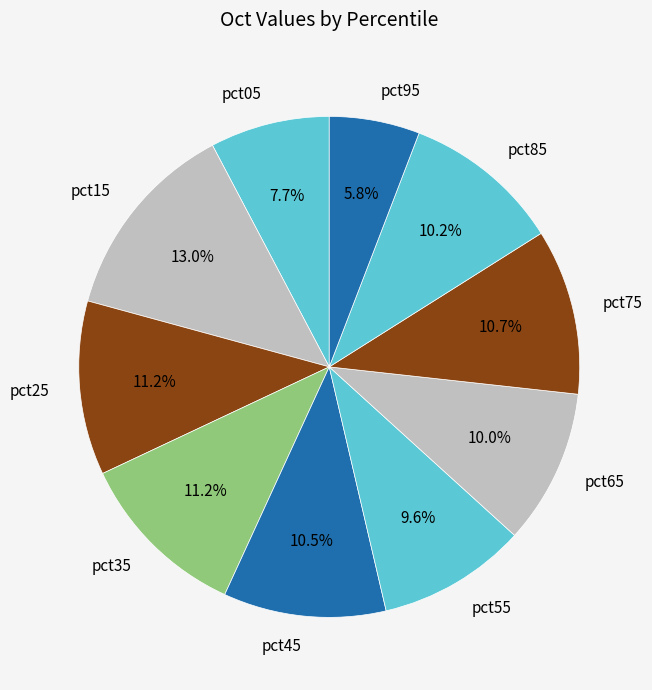

Approximately how many times larger is the value at pct95 compared to pct45?

0.6